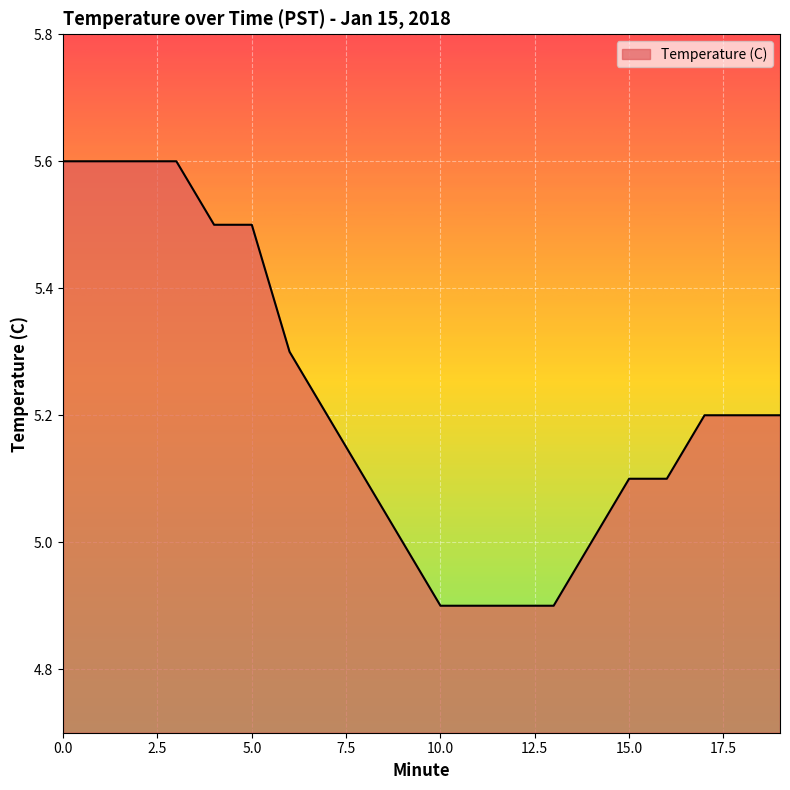

What is the smallest value displayed?

4.9